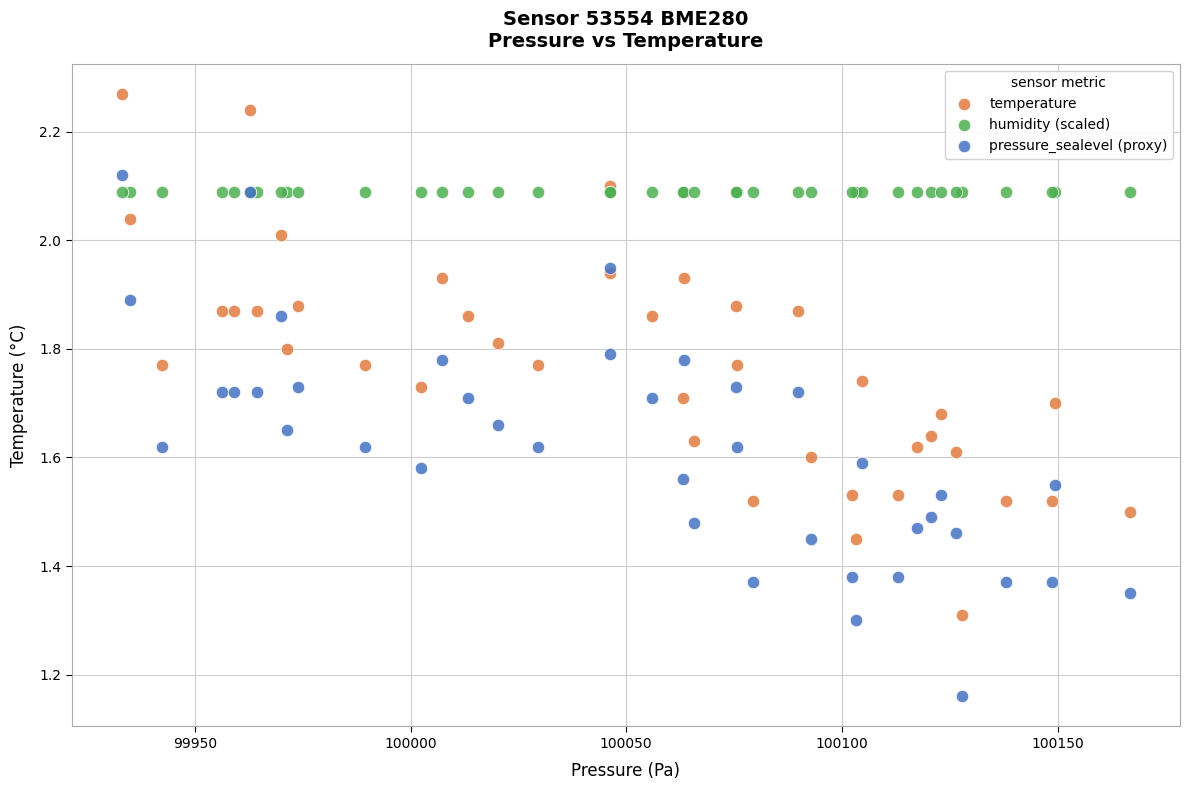

What are all the series names shown in the legend?

temperature, humidity (scaled), pressure_sealevel (proxy)